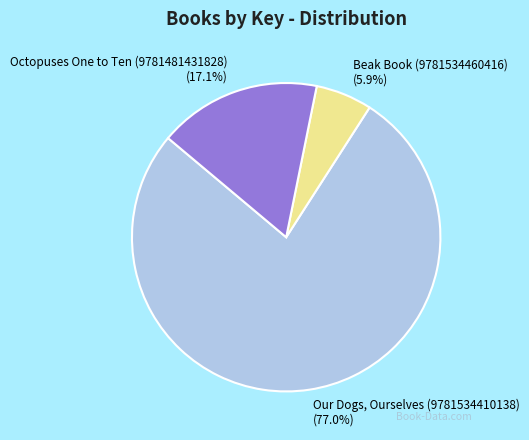

Is Beak Book (9781534460416) the majority of the pie?

No